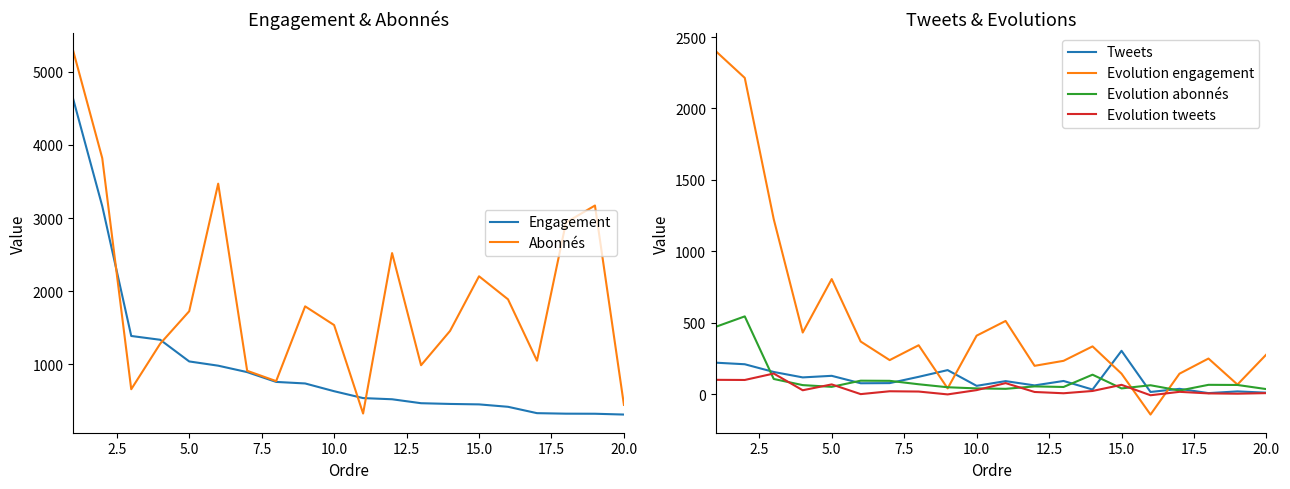

What is the highest value of the Tweets series?

304